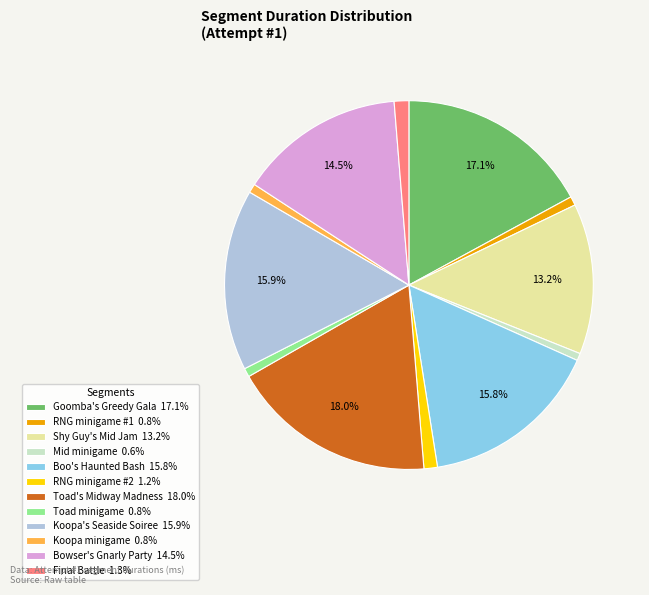

Is Bowser's Gnarly Party the majority of the pie?

No